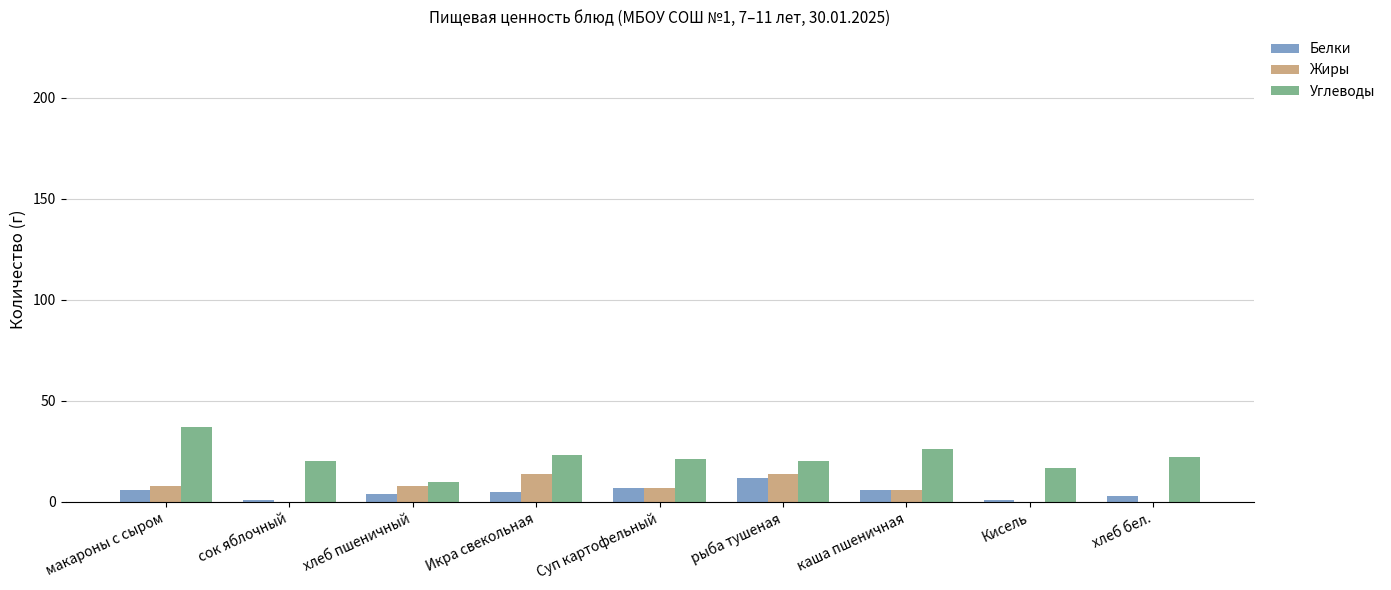

Is the value of Углеводы at каша пшеничная greater than the value of Жиры at Суп картофельный?

Yes